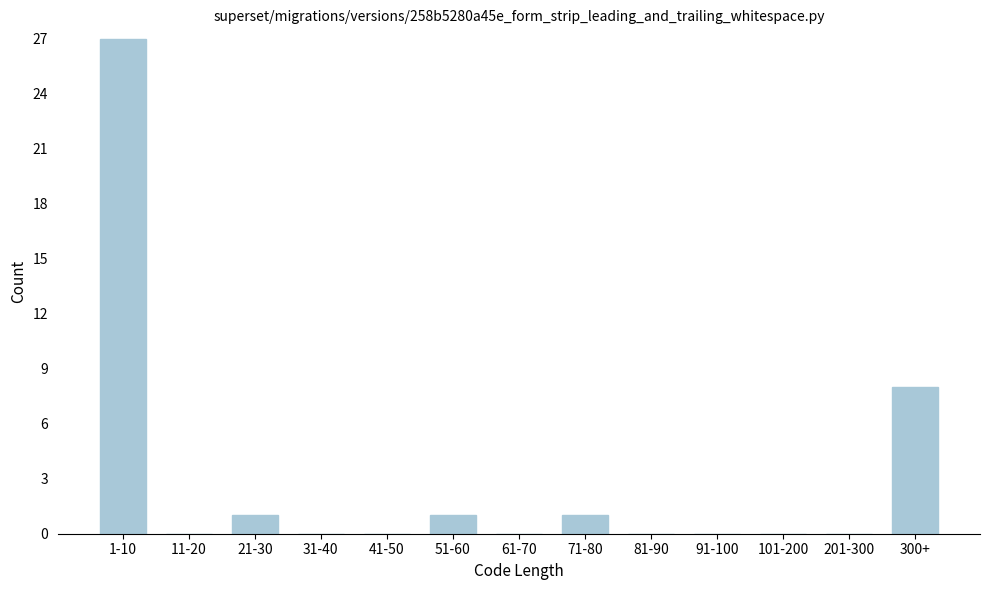

Reading left to right, transcribe all the data shown in this chart.

1-10=27	11-20=0	21-30=1	31-40=0	41-50=0	51-60=1	61-70=0	71-80=1	81-90=0	91-100=0	101-200=0	201-300=0	300+=8